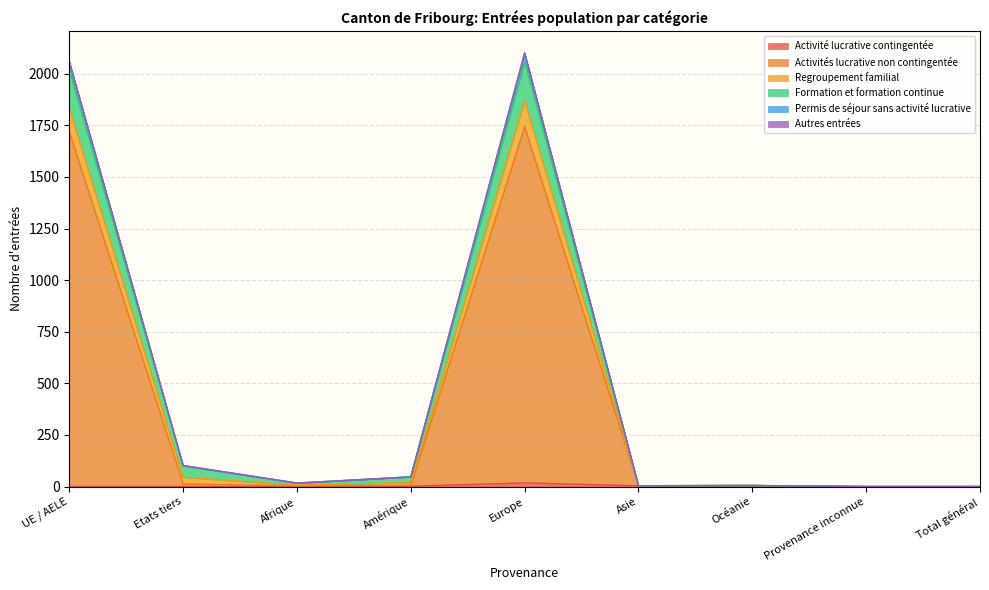

What are all the series names shown in the legend?

Activité lucrative contingentée, Activités lucrative non contingentée, Regroupement familial, Formation et formation continue, Permis de séjour sans activité lucrative, Autres entrées